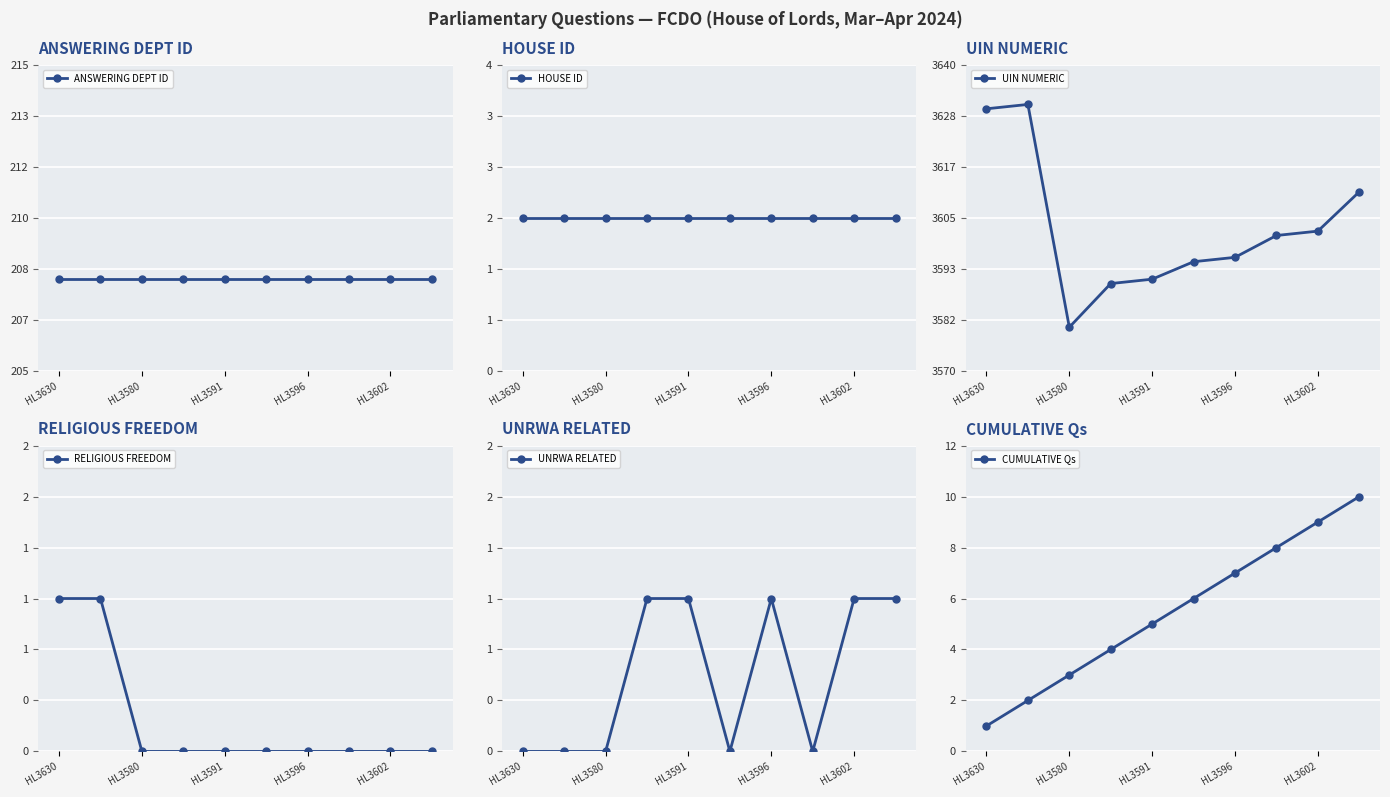

True or false: HOUSE ID has more than 1 points higher than both neighbors.

False